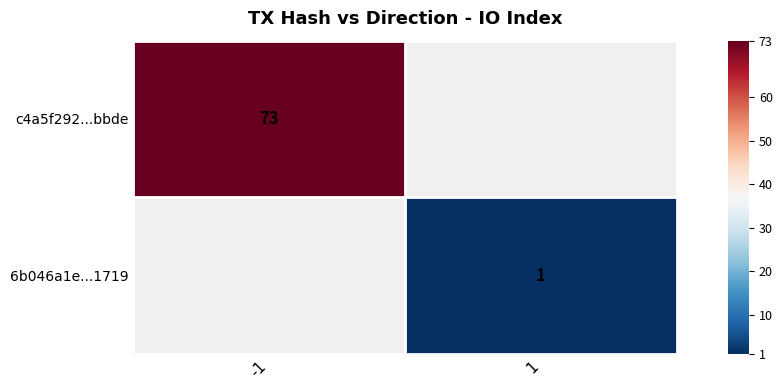

Is the value of c4a5f292...bbde at -1 greater than the value of 6b046a1e...1719 at 1?

Yes